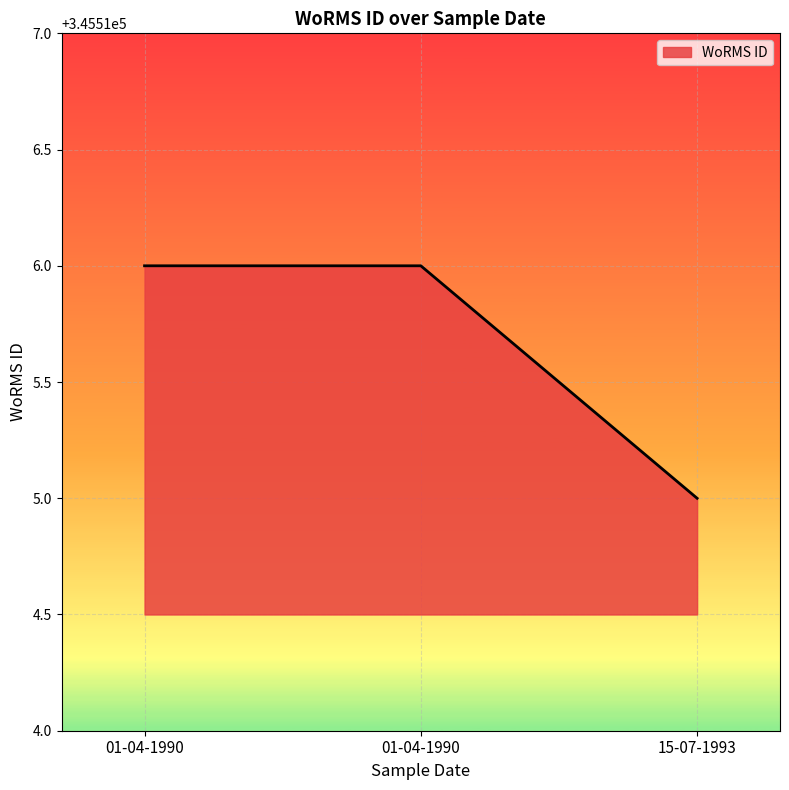

What is the minimum value shown in the chart?

345515